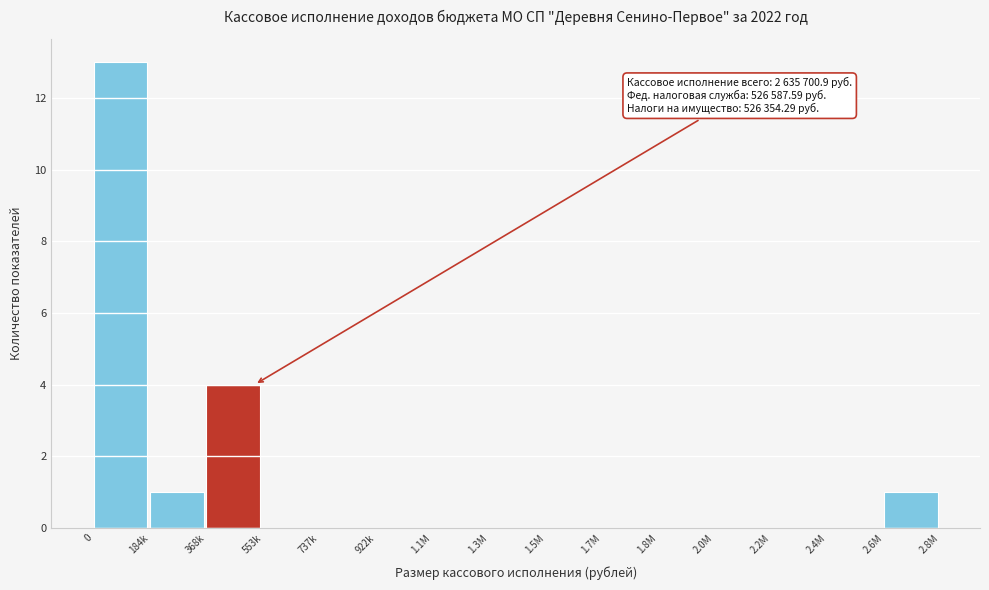

Reading left to right, what are all the values shown in this chart?

0=13	184k=1	368k=4	553k=0	737k=0	922k=0	1.1M=0	1.3M=0	1.5M=0	1.7M=0	1.8M=0	2.0M=0	2.2M=0	2.4M=0	2.6M=1